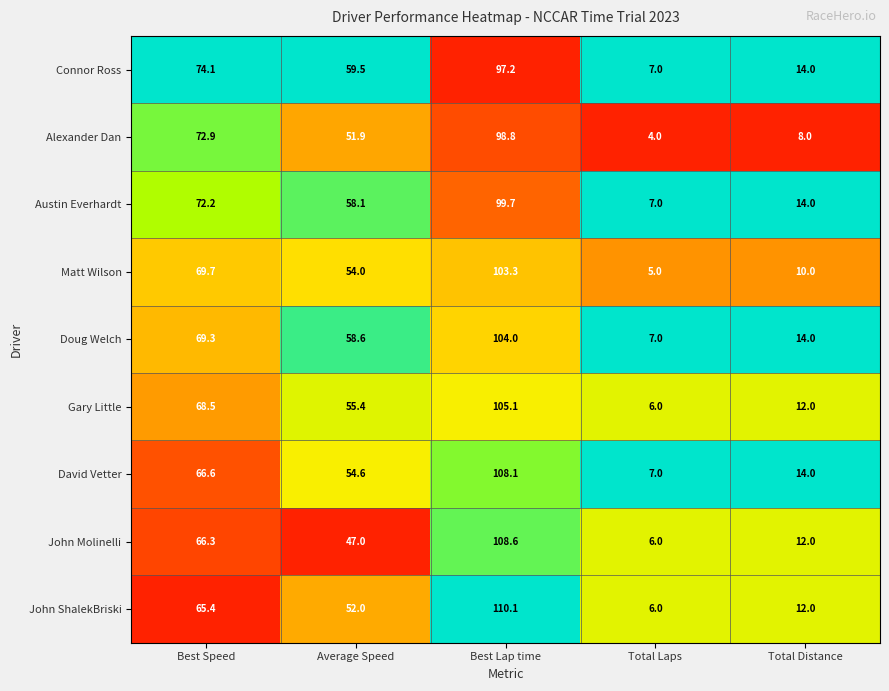

What is the difference between the highest and lowest values at Average Speed?

12.5